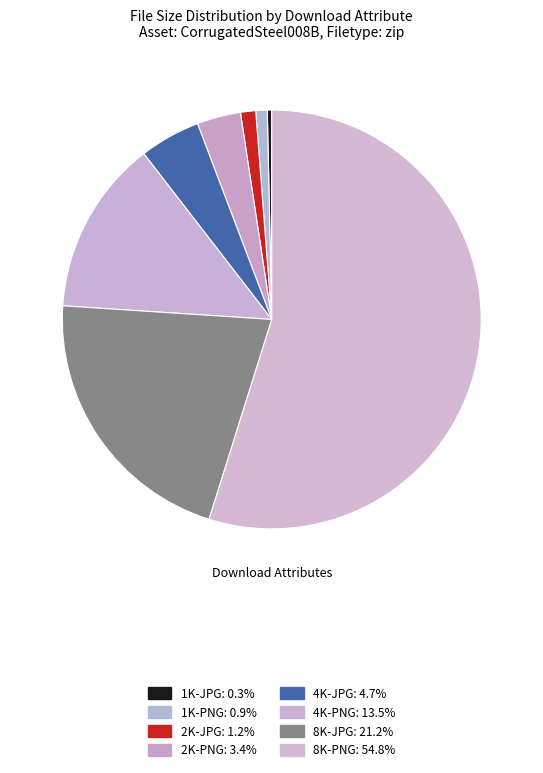

Which slice is the smallest?

1K-JPG